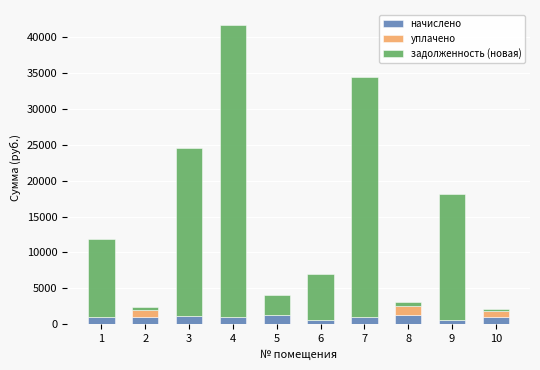

Does the chart contain stacked bars?

Yes